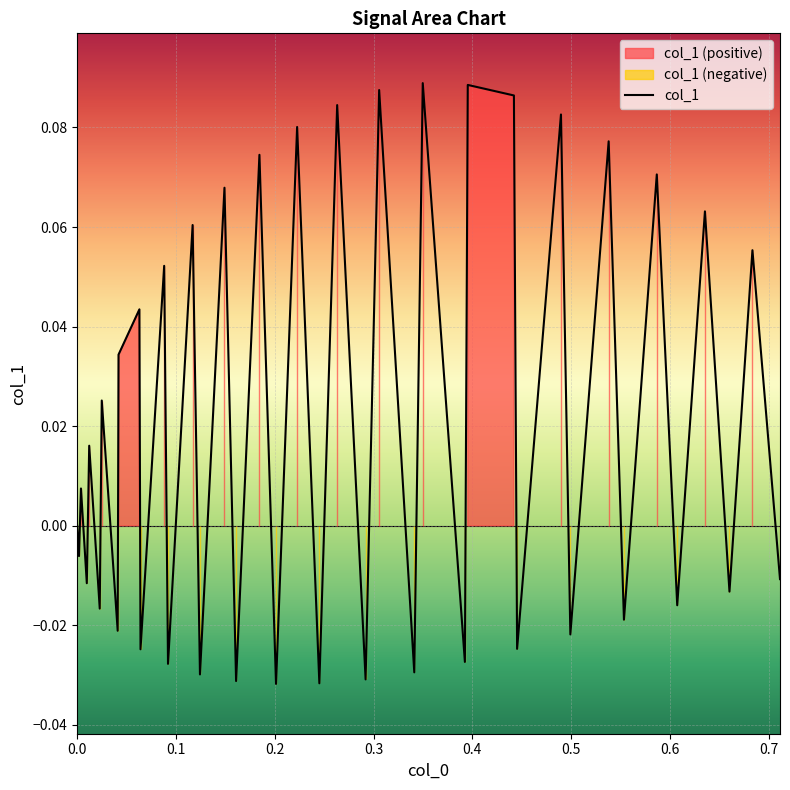

Reading left to right, what are all the values shown in this chart?

0.0	-0.0	0.0	-0.0	0.0	-0.0	0.0	-0.0	0.0	0.0	-0.0	0.1	-0.0	0.1	-0.0	0.1	-0.0	0.1	-0.0	0.1	-0.0	0.1	-0.0	0.1	-0.0	0.1	-0.0	0.1	0.1	-0.0	0.1	-0.0	0.1	-0.0	0.1	-0.0	0.1	-0.0	0.1	-0.0